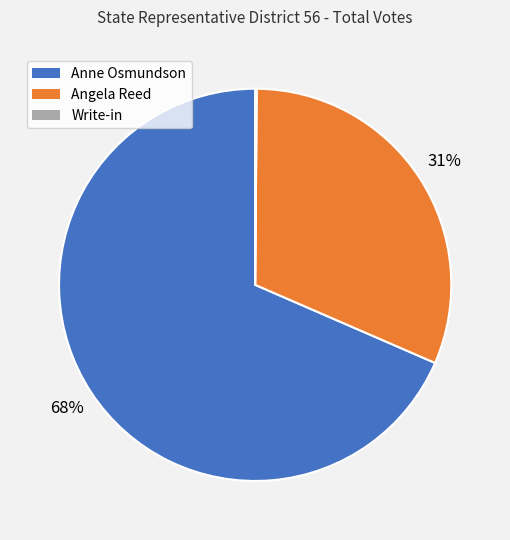

Do Anne Osmundson and Angela Reed together represent more than half of the pie?

Yes